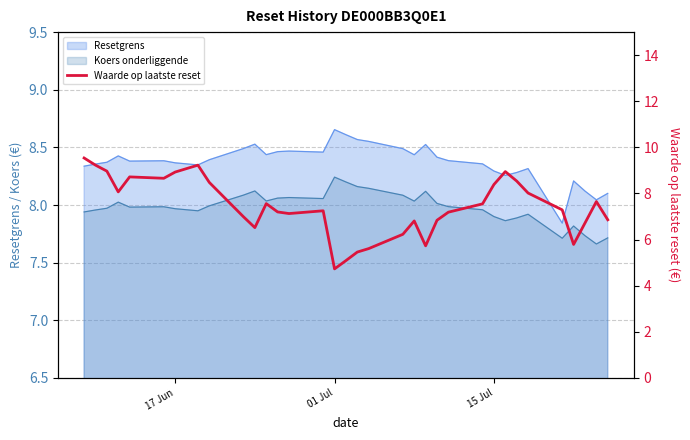

True or false: the data has more than 2 interior local peaks.

True